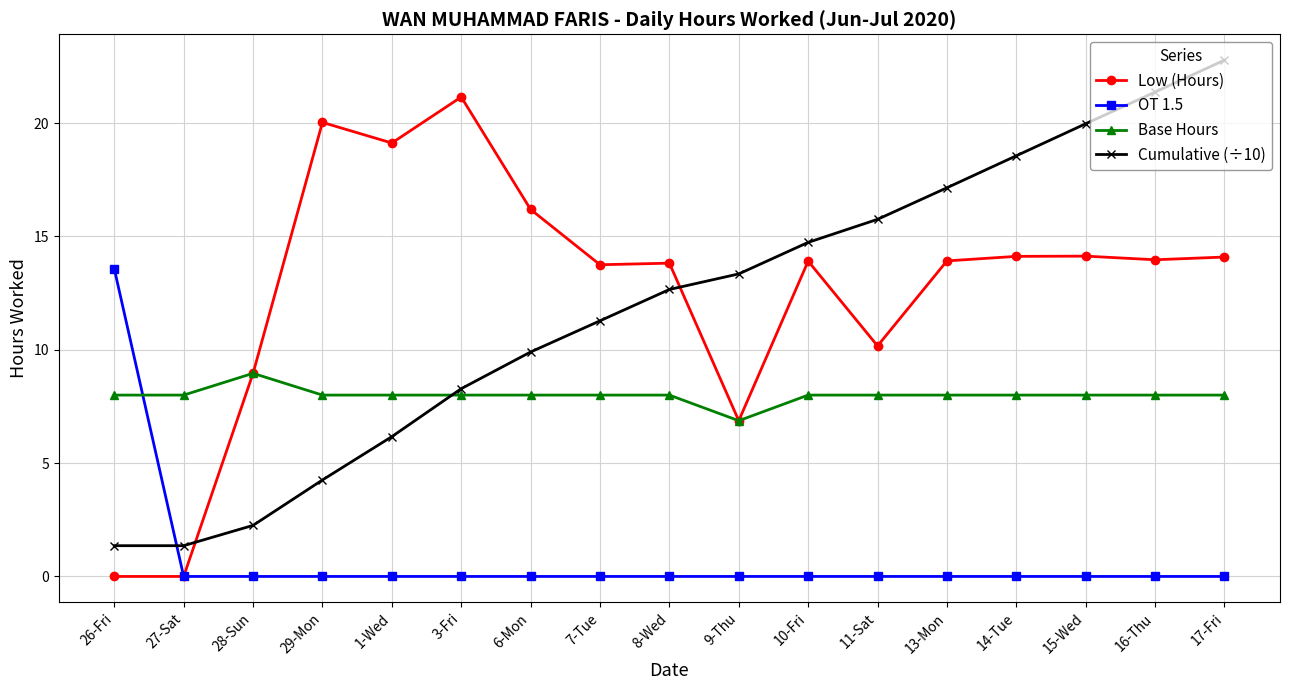

Rank the series by their maximum value, from highest to lowest.

Cumulative (÷10), Low (Hours), OT 1.5, Base Hours